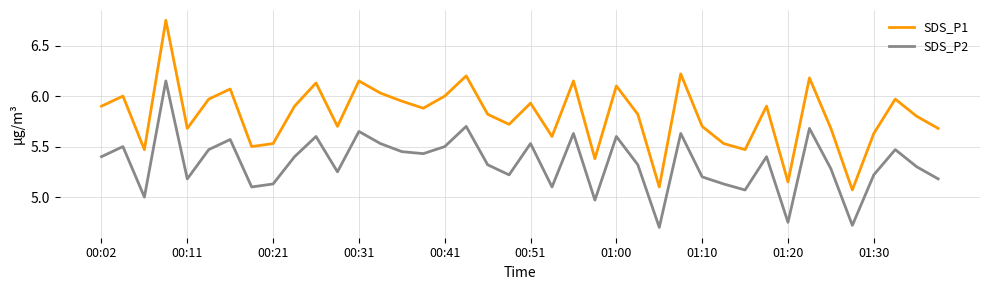

What is the lowest value of the SDS_P2 series?

4.7